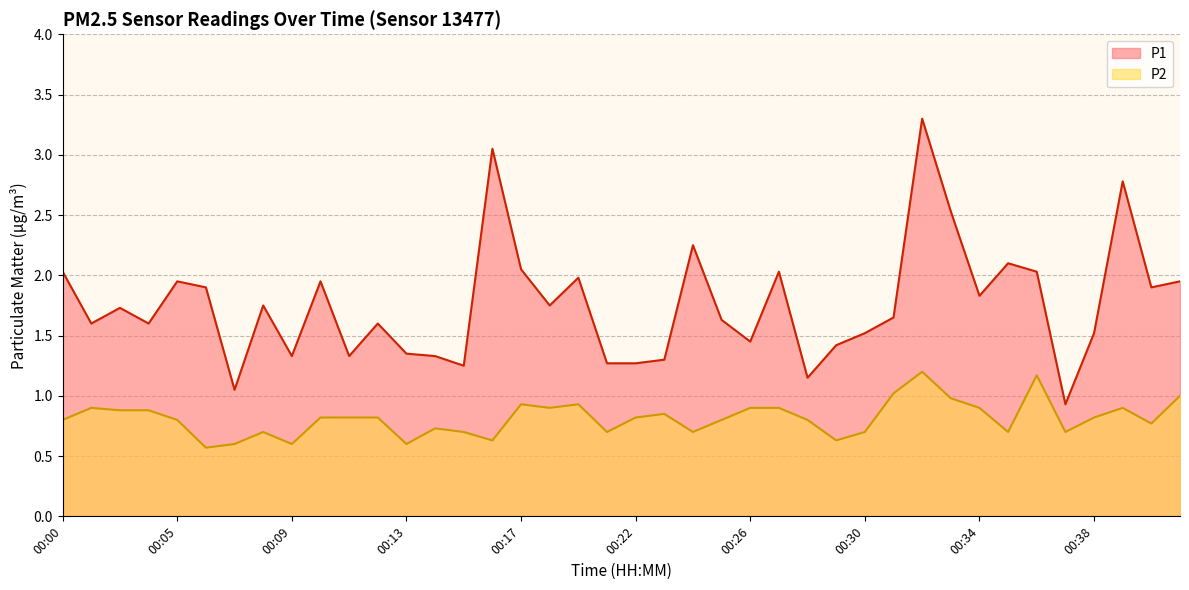

Reading right to left, transcribe all the data shown in this chart.

P1: 00:42=1.9	00:41=1.9	00:39=2.8	00:38=1.5	00:37=0.9	00:36=2.0	00:35=2.1	00:34=1.8	00:33=2.5	00:32=3.3	00:31=1.6	00:30=1.5	00:29=1.4	00:28=1.1	00:27=2.0	00:26=1.4	00:25=1.6	00:24=2.2	00:23=1.3	00:22=1.3	00:21=1.3	00:20=2.0	00:18=1.8	00:17=2.0	00:16=3.0	00:15=1.2	00:14=1.3	00:13=1.4	00:12=1.6	00:11=1.3	00:10=1.9	00:09=1.3	00:08=1.8	00:07=1.1	00:06=1.9	00:05=1.9	00:04=1.6	00:03=1.7	00:02=1.6	00:00=2.0
P2: 00:42=1.0	00:41=0.8	00:39=0.9	00:38=0.8	00:37=0.7	00:36=1.2	00:35=0.7	00:34=0.9	00:33=1.0	00:32=1.2	00:31=1.0	00:30=0.7	00:29=0.6	00:28=0.8	00:27=0.9	00:26=0.9	00:25=0.8	00:24=0.7	00:23=0.8	00:22=0.8	00:21=0.7	00:20=0.9	00:18=0.9	00:17=0.9	00:16=0.6	00:15=0.7	00:14=0.7	00:13=0.6	00:12=0.8	00:11=0.8	00:10=0.8	00:09=0.6	00:08=0.7	00:07=0.6	00:06=0.6	00:05=0.8	00:04=0.9	00:03=0.9	00:02=0.9	00:00=0.8